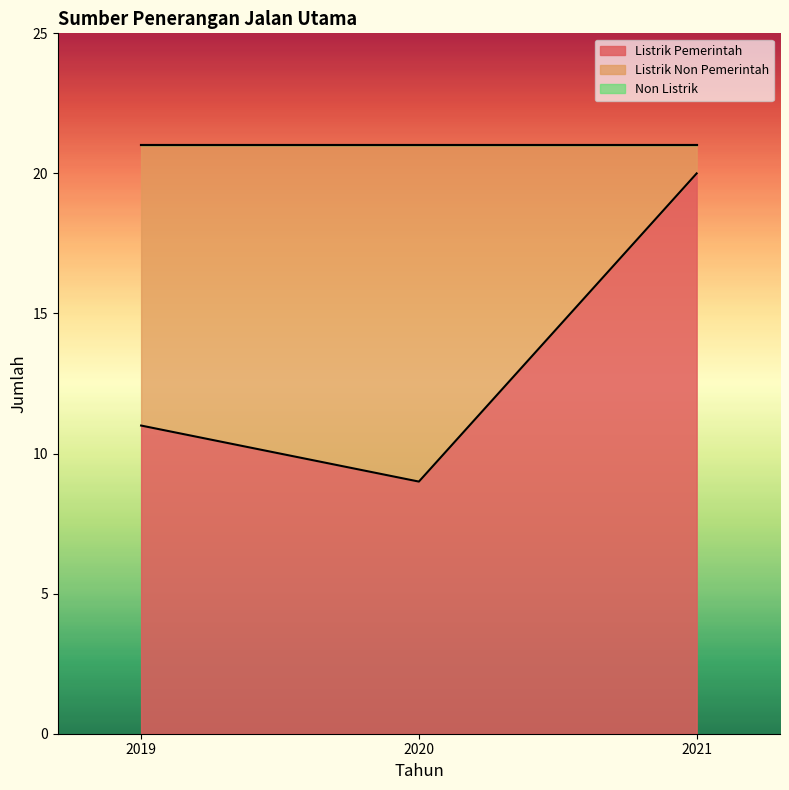

Reading left to right, what are all the values shown in this chart?

Listrik Pemerintah: 11	9	20
Listrik Non Pemerintah: 10	12	1
Non Listrik: 0	0	0